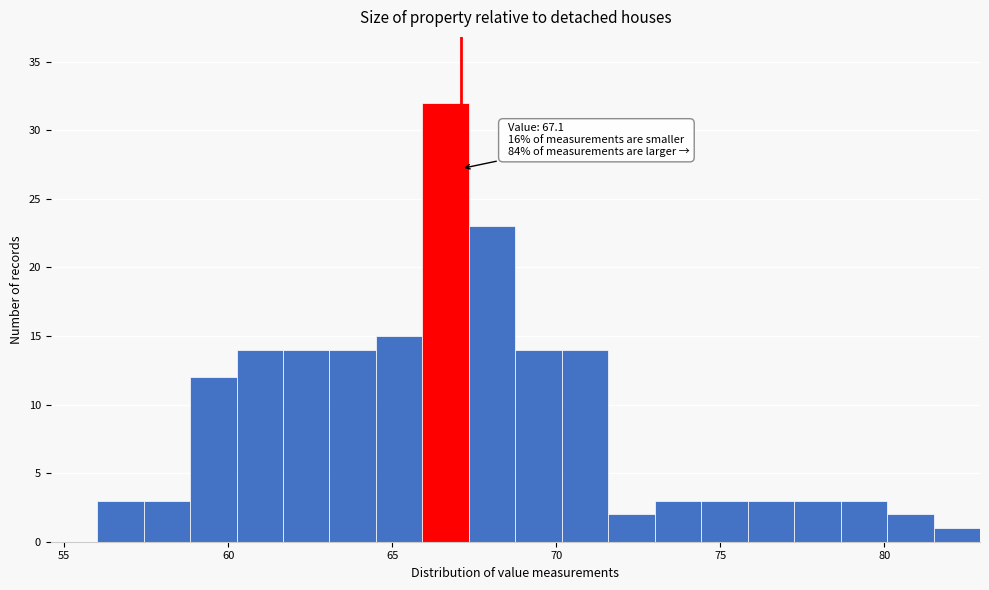

Around what value on the x-axis is the tallest bar? Give the approximate position of its centre, as read against the axis.

66.5